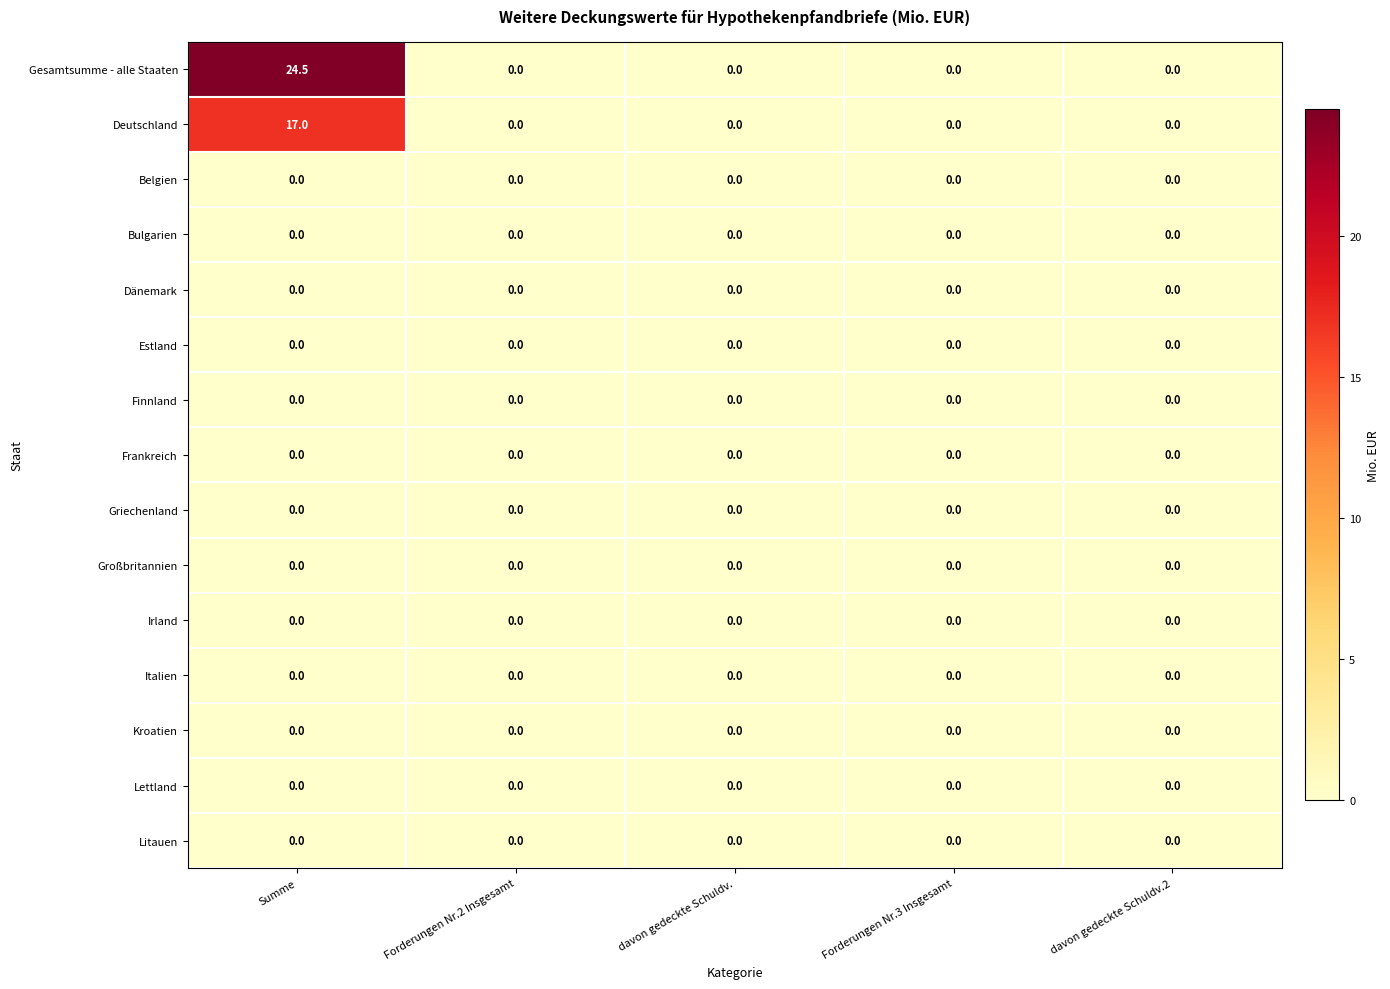

At which category is the sum across all series the highest?

Summe